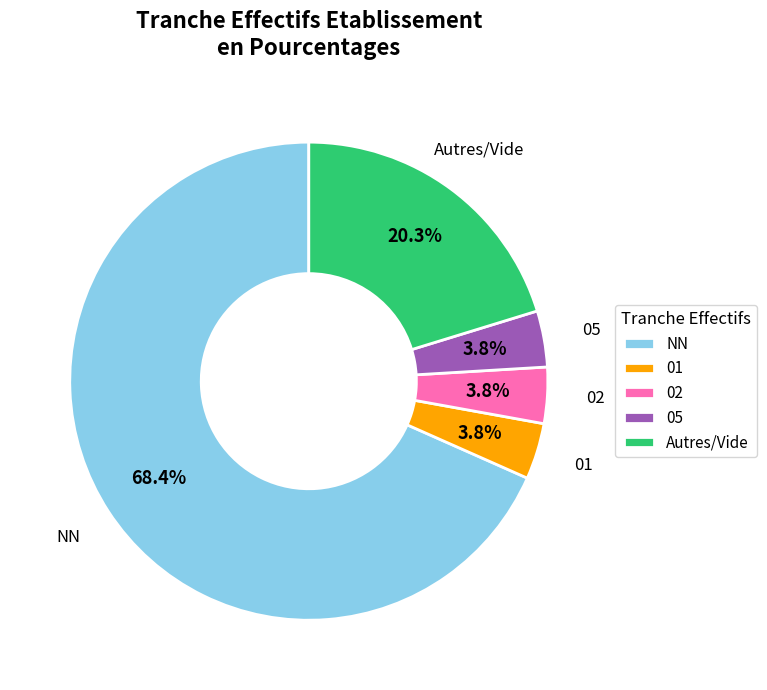

How many segments does this pie chart have?

5